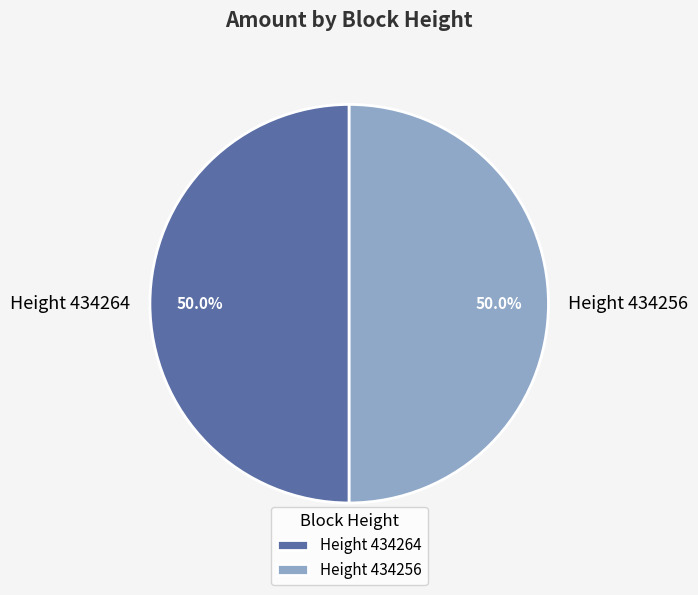

How many segments does this pie chart have?

2